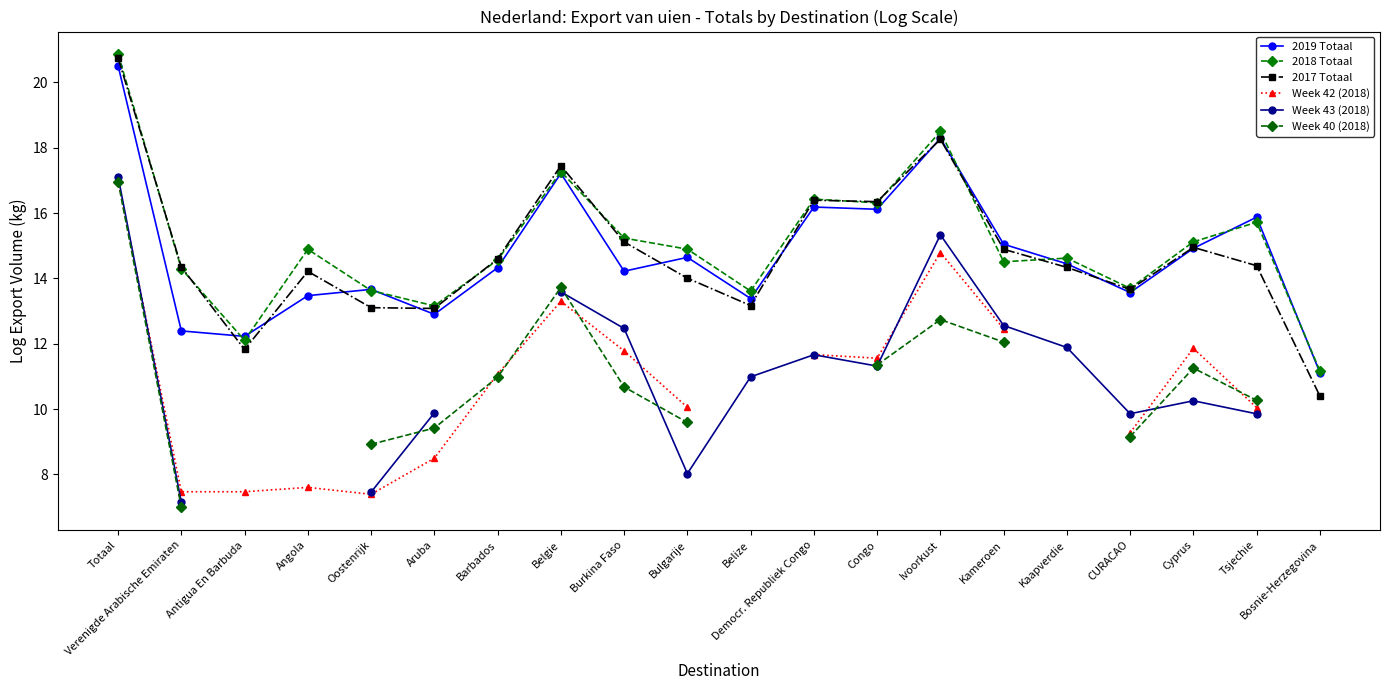

Is it true that Week 43 (2018) equals 17.6 at Belize?

False